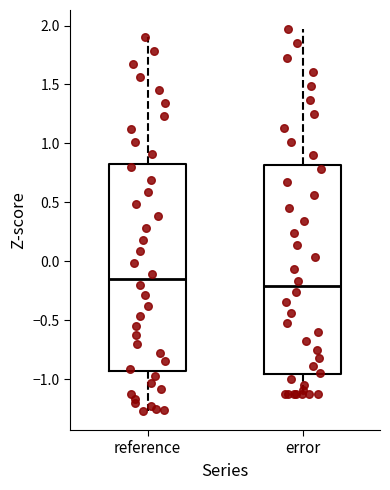

Where does the median line of the box for reference sit on the y-axis? The values are not printed on the chart, so give them approximately, as read against the axis.

-0.15